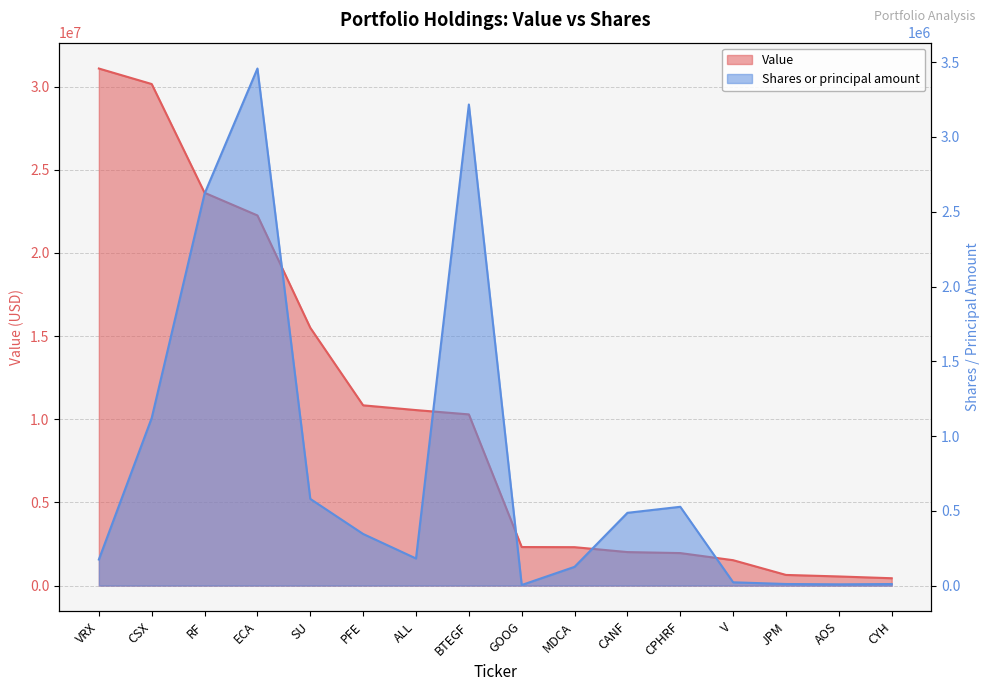

At which category does Shares or principal amount reach its first local peak?

ECA